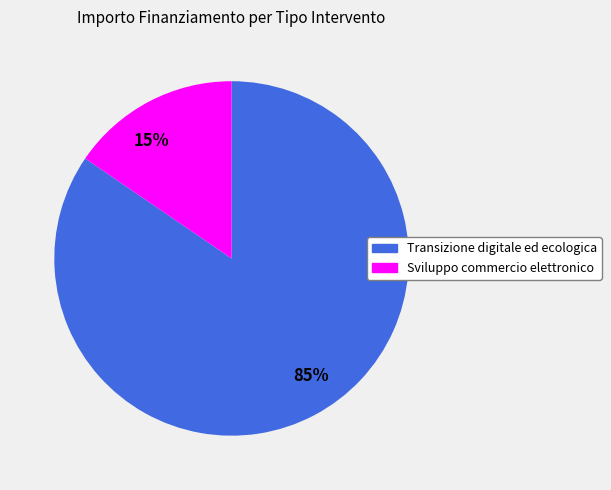

The 85% slice represents 85% of the pie. True or false?

True